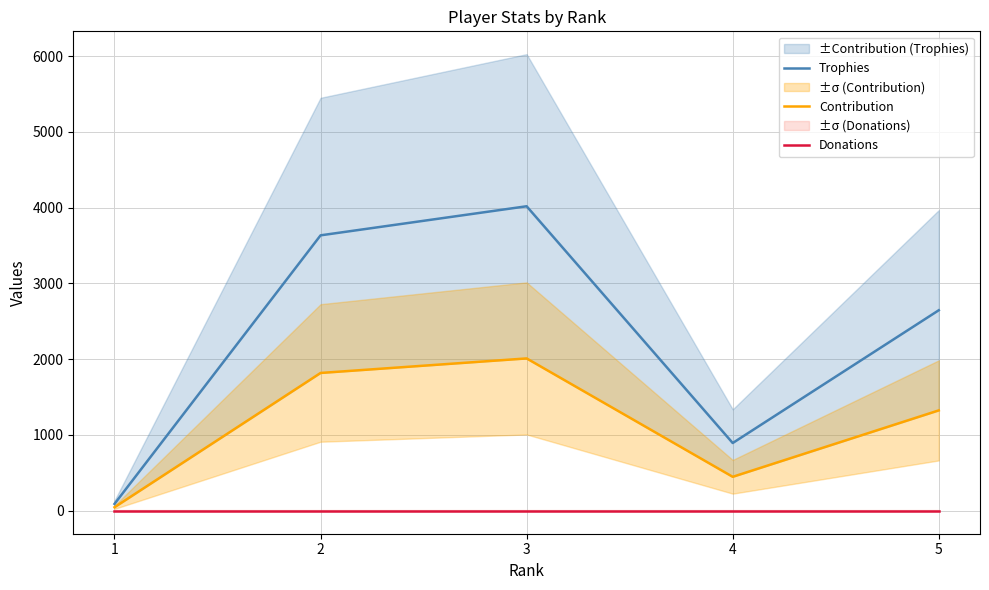

What is the difference between the highest and lowest values at 2?

3633